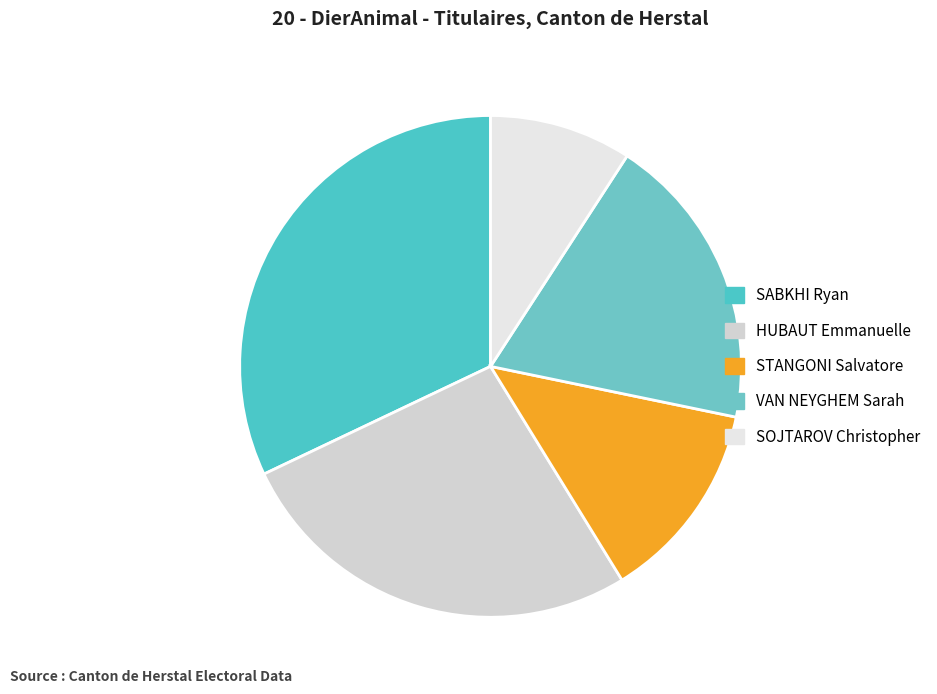

Which category has the smallest portion of the pie?

SOJTAROV Christopher